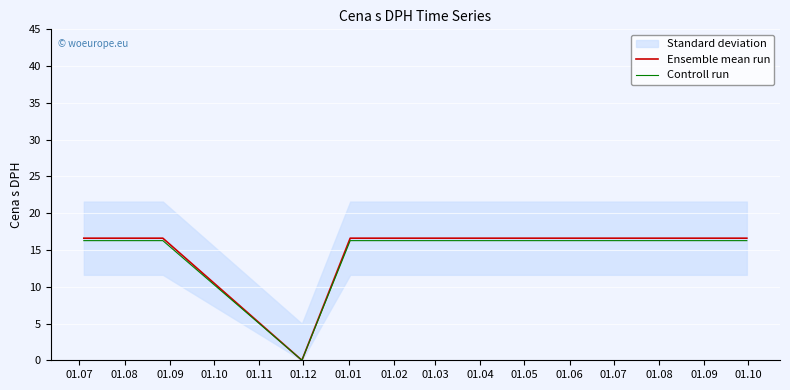

What is the highest value of the Ensemble mean run series?

16.6